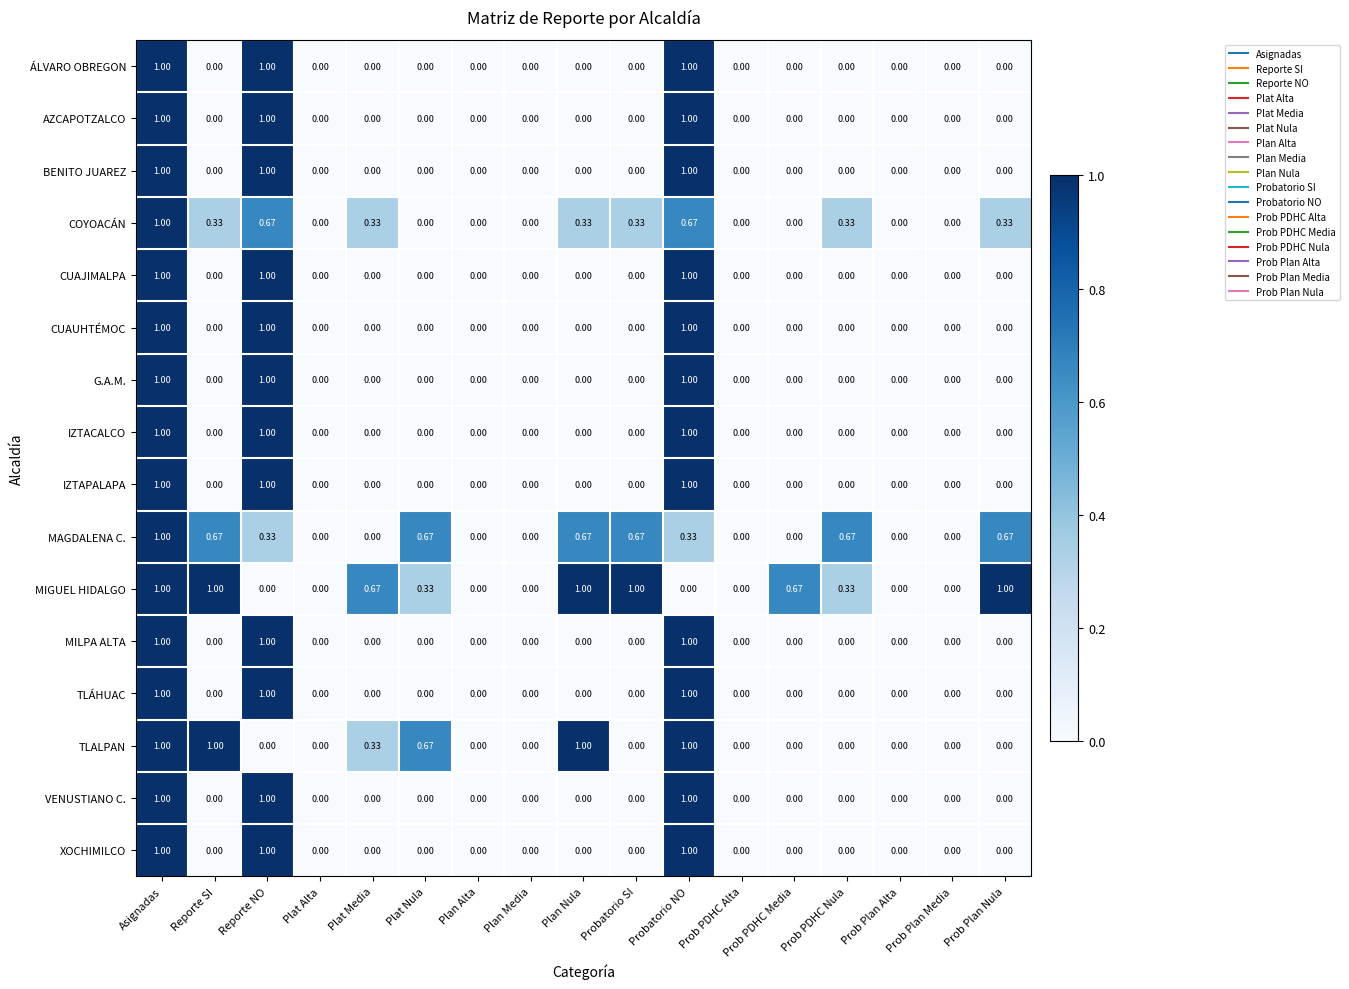

At which category is the sum across all series the highest?

Asignadas